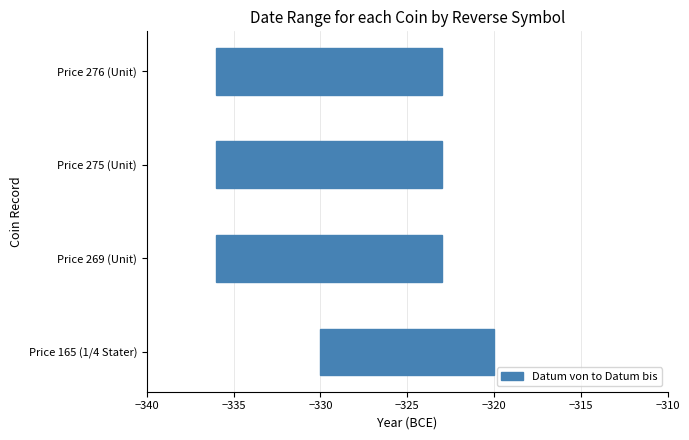

At how many categories does at least one series exceed -325?

4